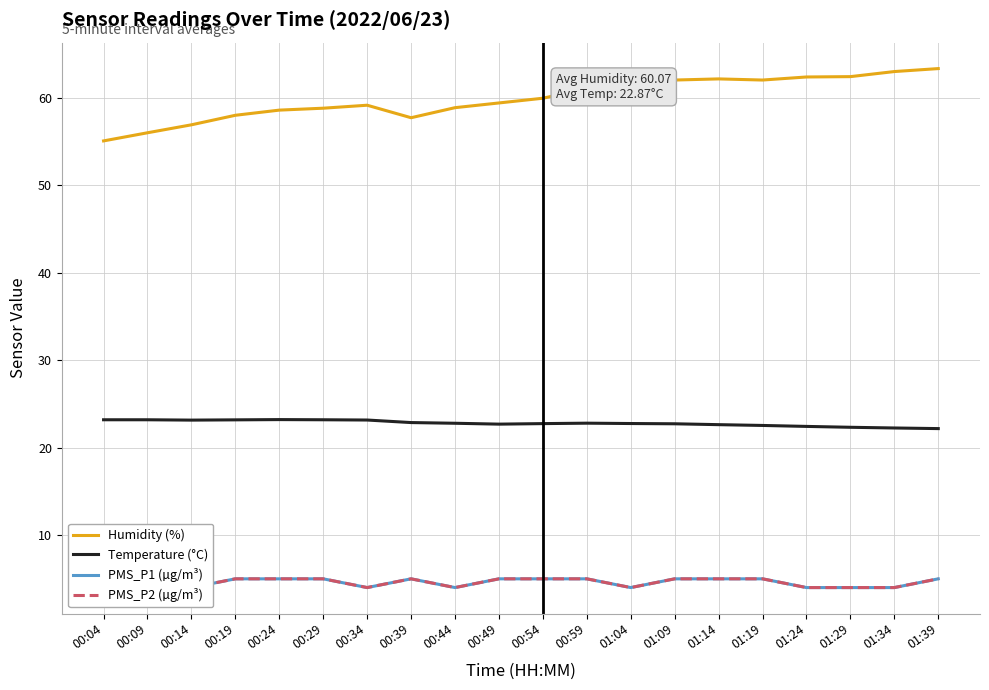

Count the number of categories in the chart.

20